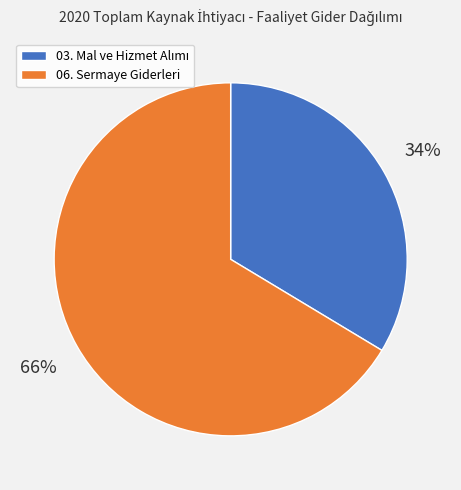

To the nearest percent, what percentage of the pie is 06. Sermaye Giderleri?

66%